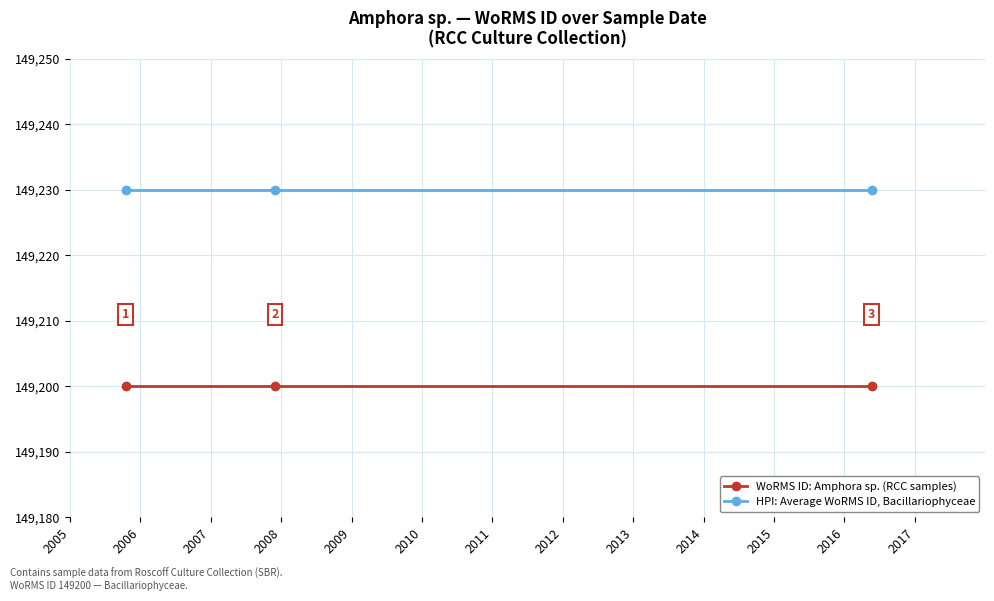

What is the smallest value displayed?

149200